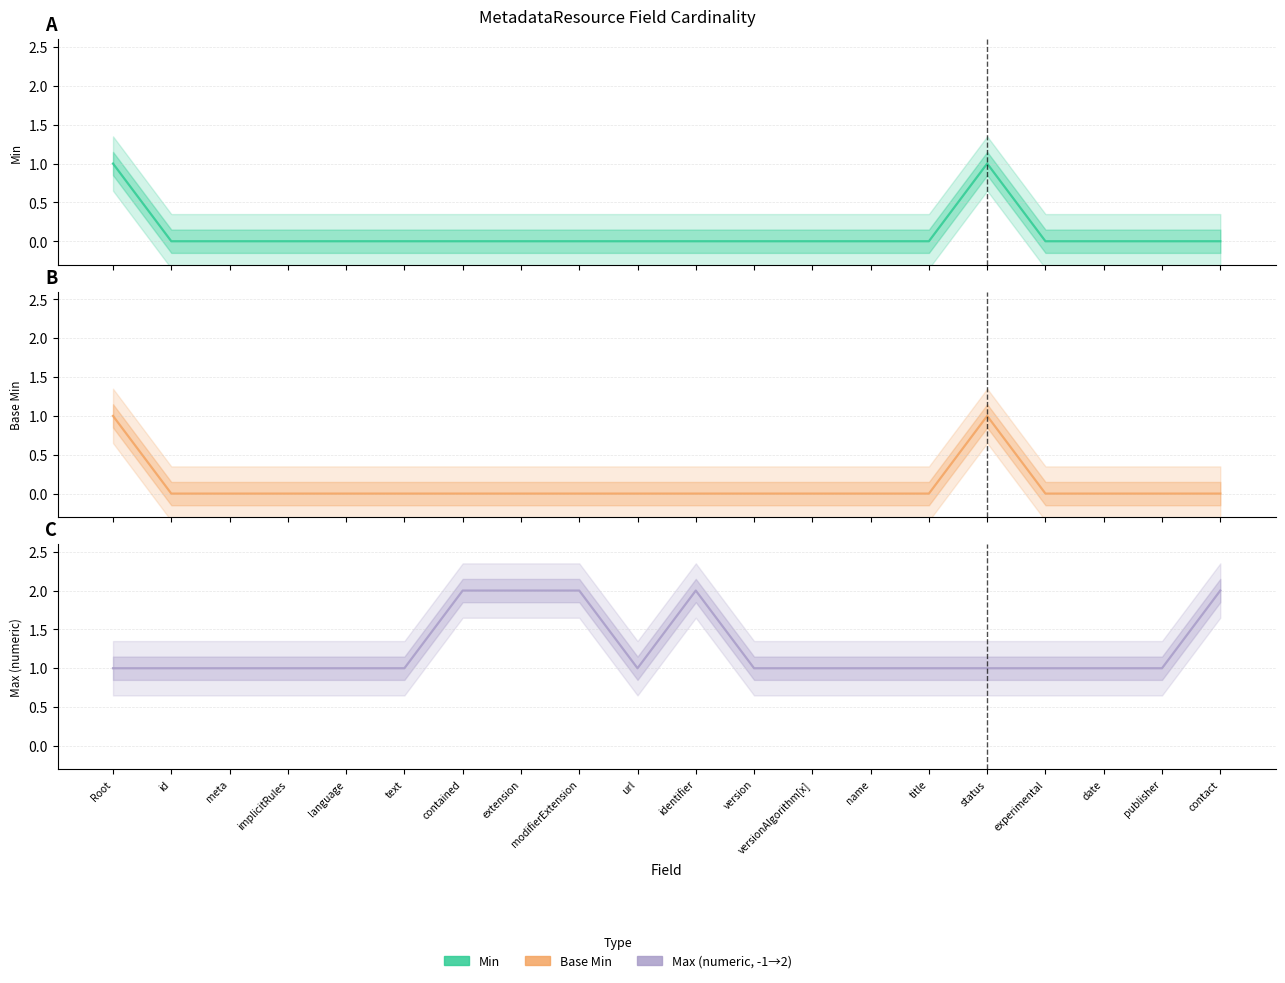

Where is Max (numeric) nearest to the value 1?

Root